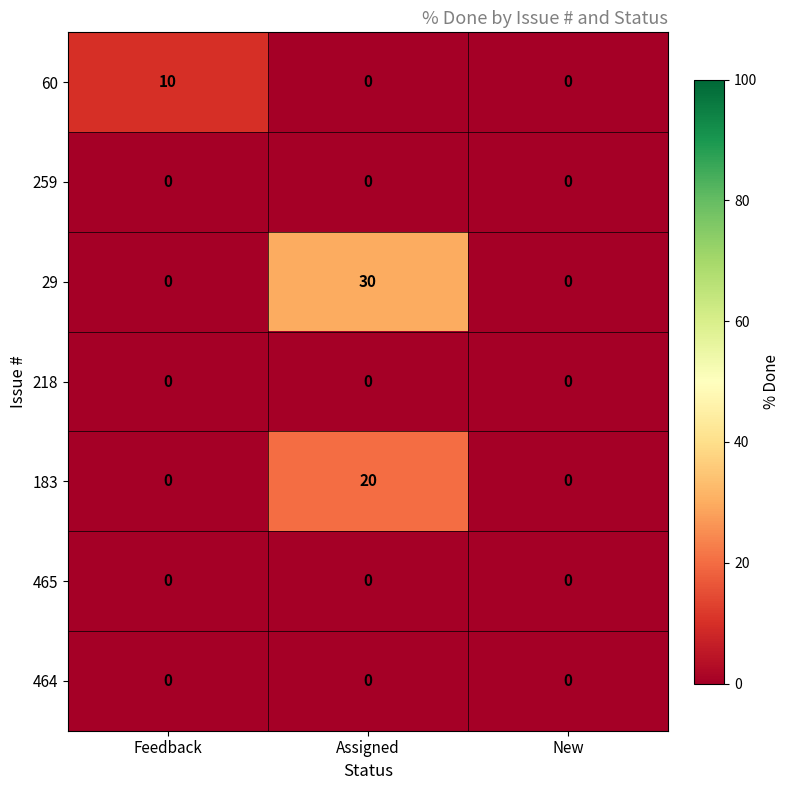

True or false: 29 has a value of -10 at New.

False